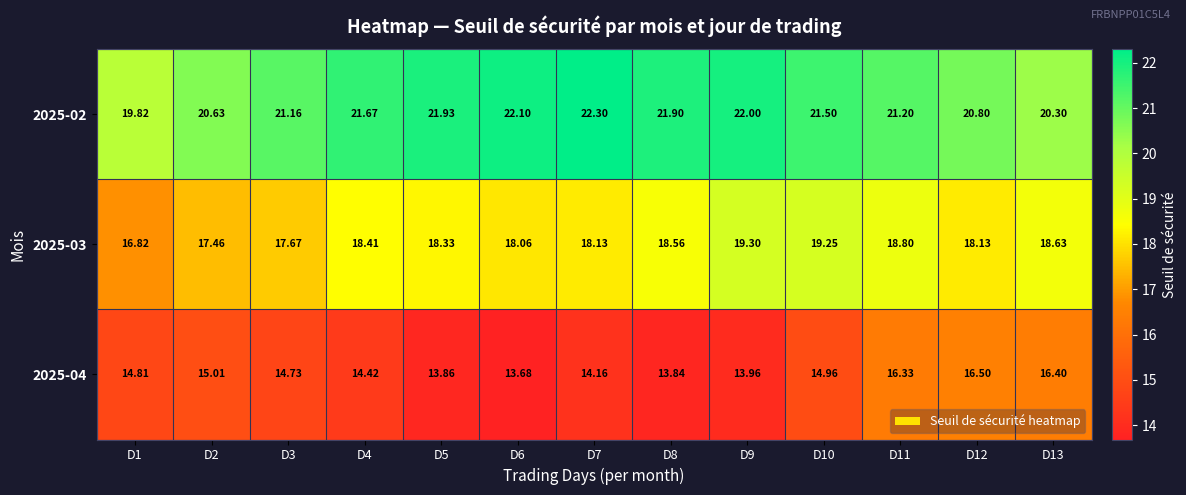

Is the value of 2025-04 at D3 greater than the value of 2025-03 at D8?

No